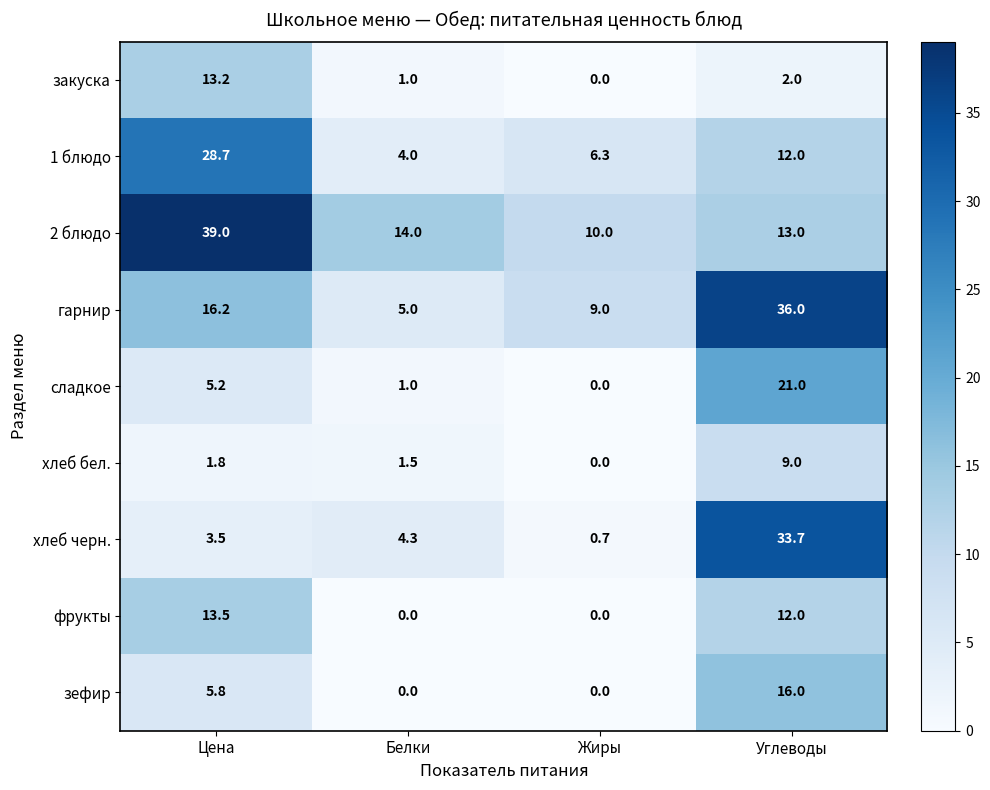

How many values in the хлеб черн. series exceed 4?

2